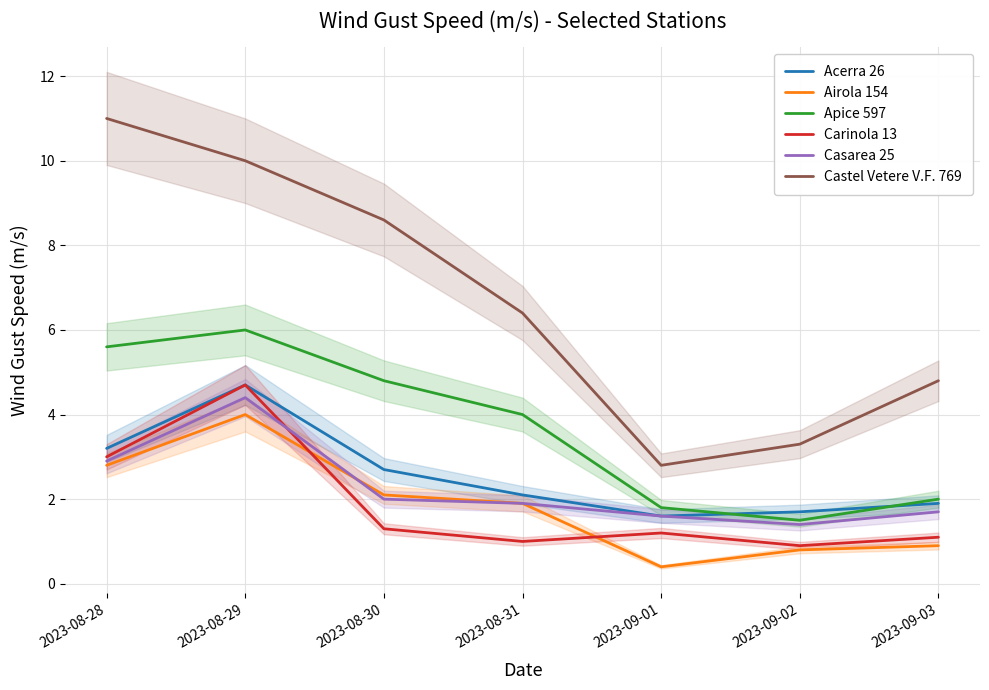

Which series changed the most between 2023-08-28 and 2023-09-01?

Castel Vetere V.F. 769